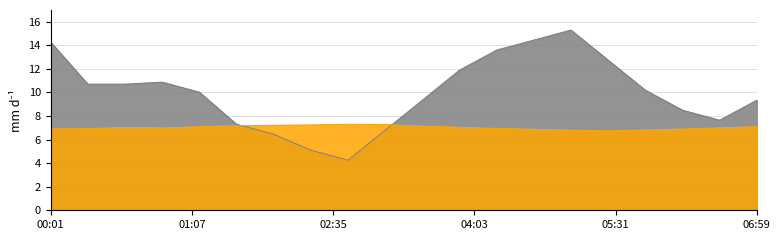

At which category is the sum across all series the highest?

05:09